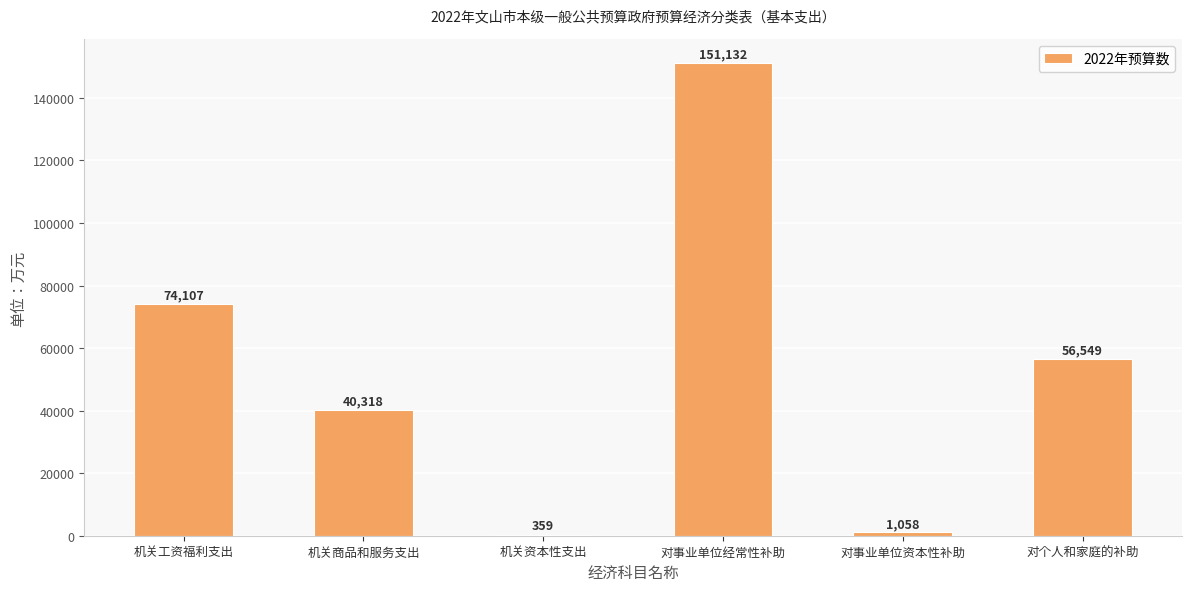

What is the sum of all values?

323523